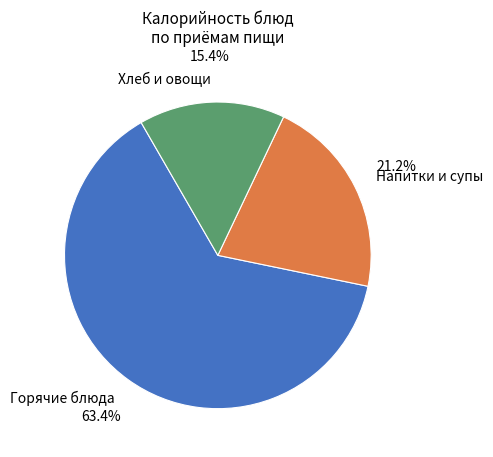

Rank the categories by value from highest to lowest.

Горячие блюда, Напитки и супы, Хлеб и овощи